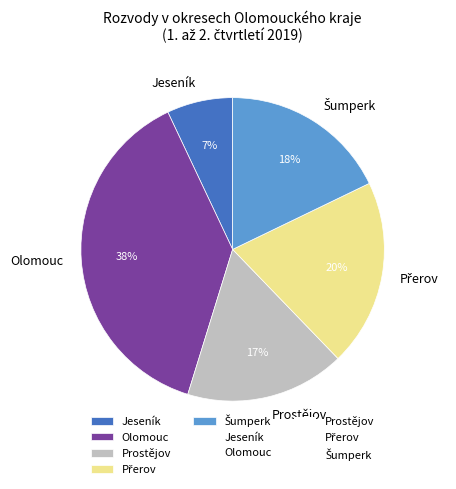

True or false: Jeseník accounts for 1% of the total.

False